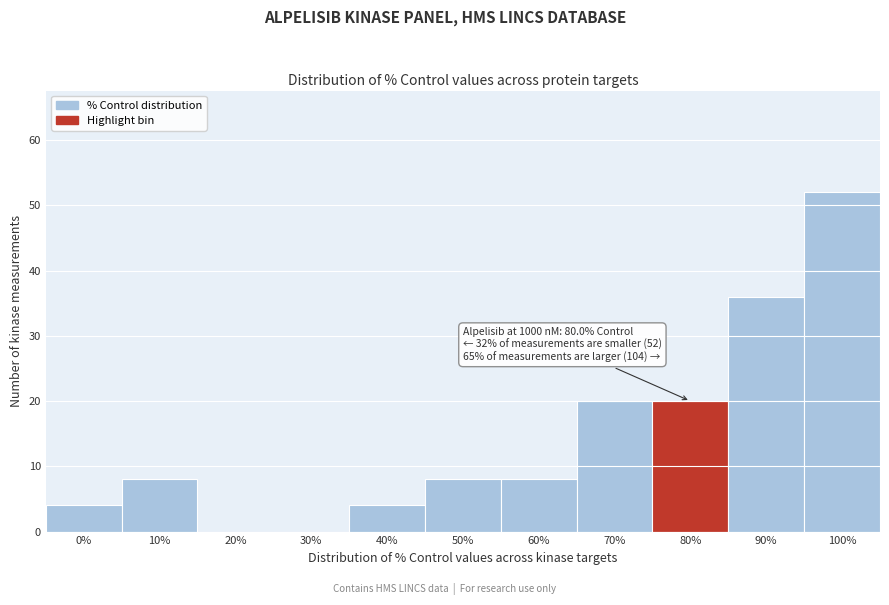

Reading left to right, what are all the values shown in this chart?

0%=4	10%=8	20%=0	30%=0	40%=4	50%=8	60%=8	70%=20	80%=20	90%=36	100%=52